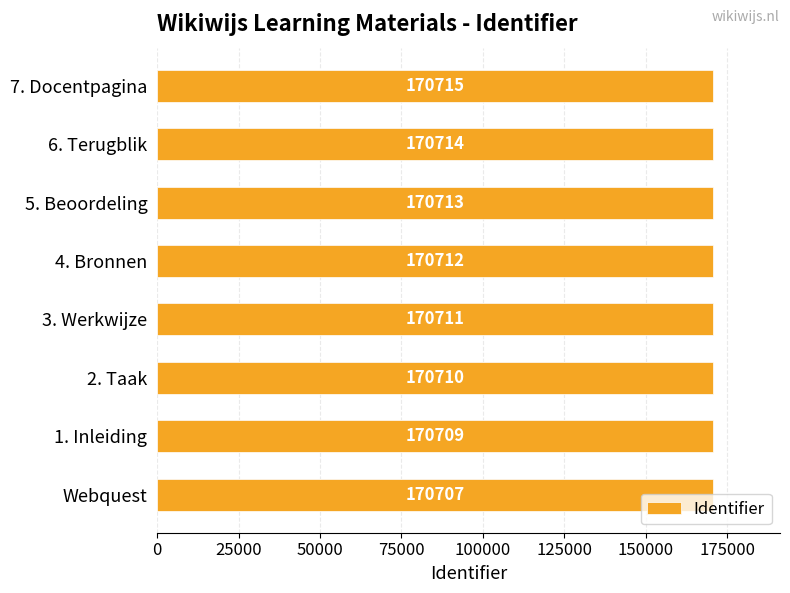

What is the value of the 1st bar from the left?

170707